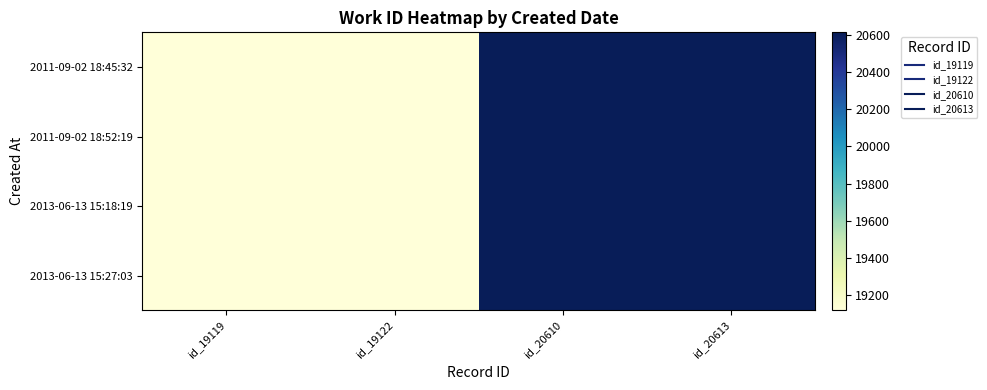

Which series changed the most between id_19119 and id_20613?

2011-09-02 18:45:32